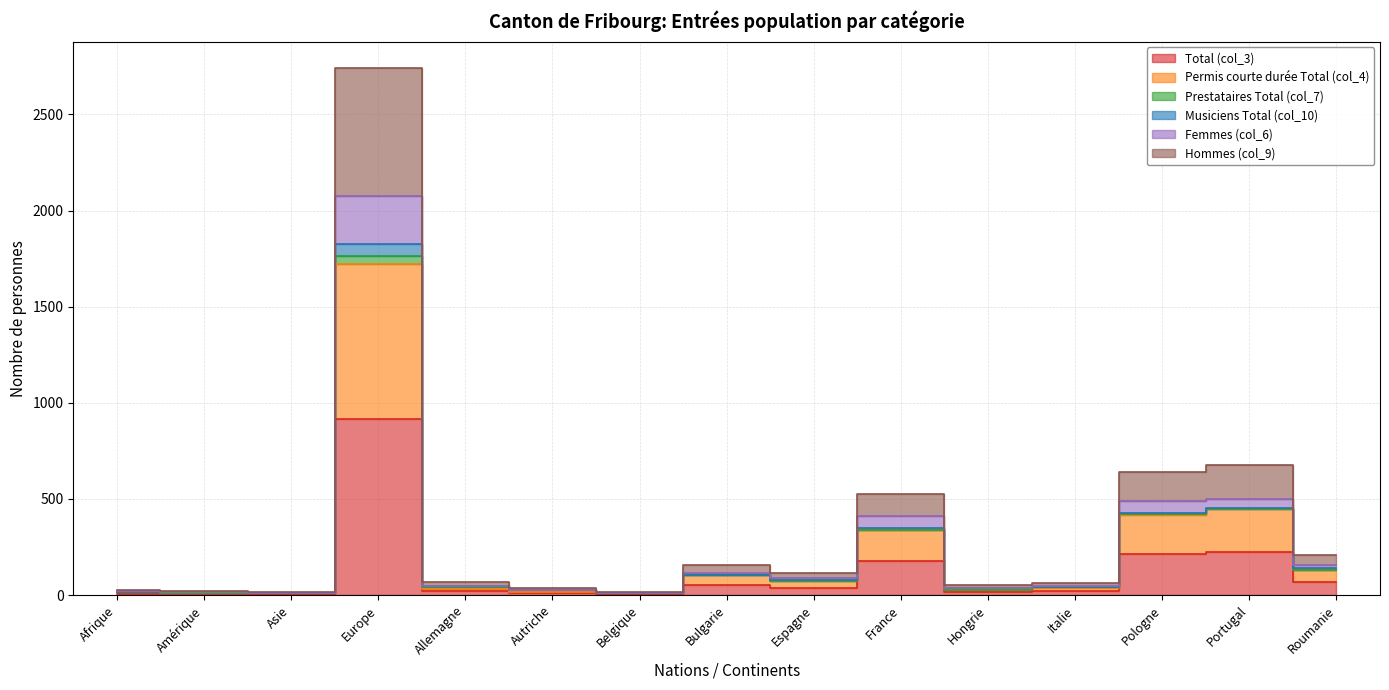

The Permis courte durée Total (col_4) series shows 9 at Amérique. True or false?

True